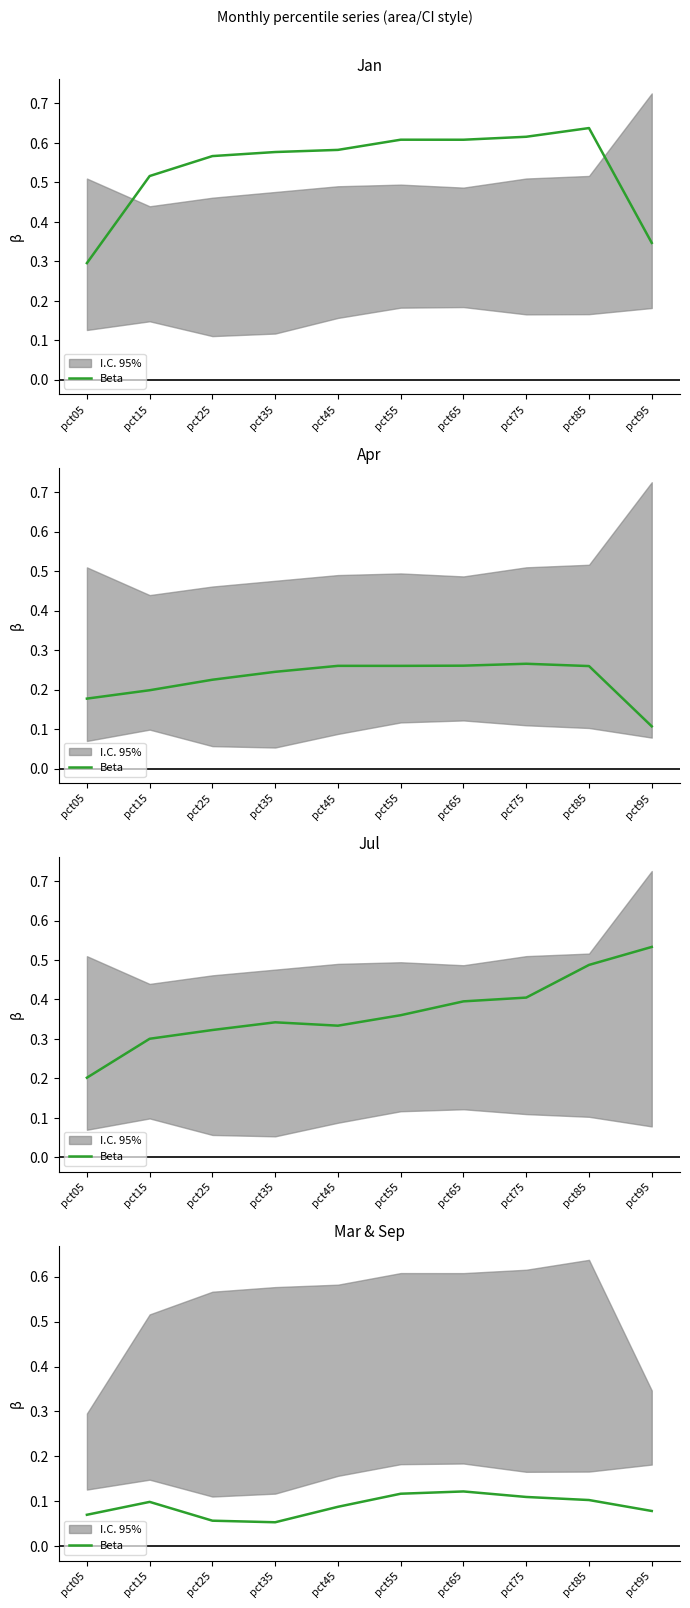

The chart shows a value of 0.1 at pct35. True or false?

True